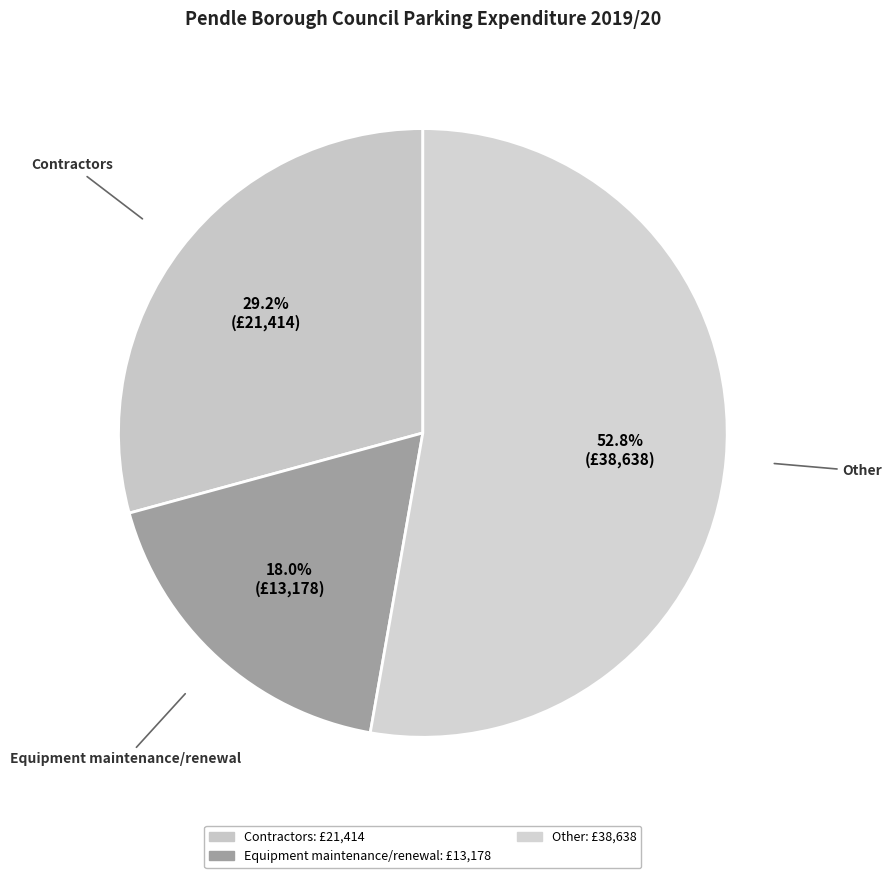

To the nearest percent, what is the combined percentage of Equipment maintenance/renewal and Contractors?

47%